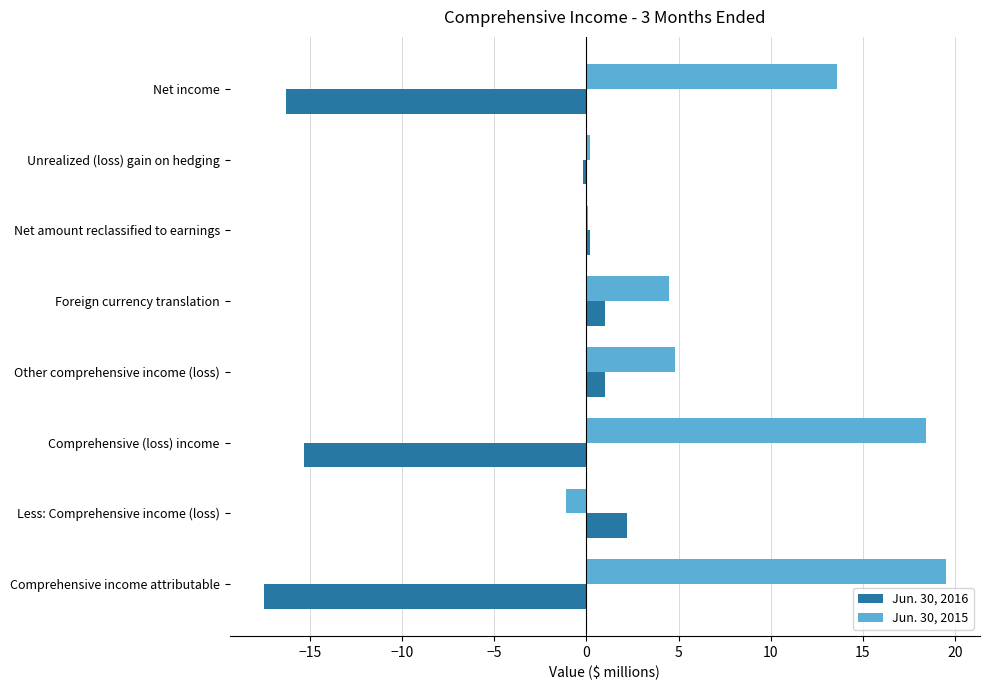

What is the total value across all series at Less: Comprehensive income (loss)?

1.1